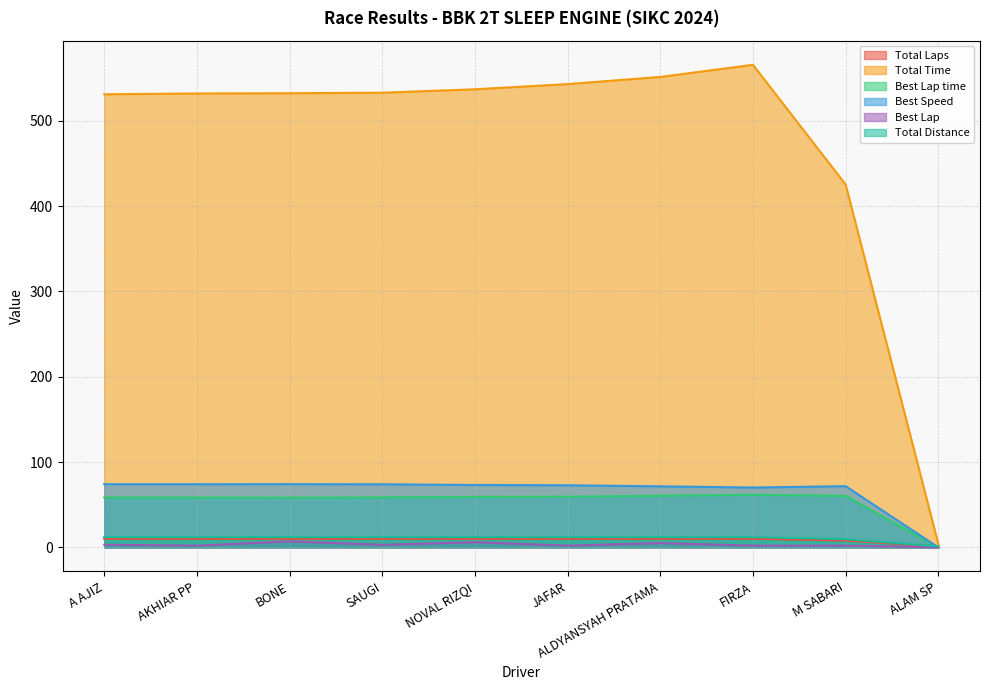

What are all the series names shown in the legend?

Total Laps, Total Time, Best Lap time, Best Speed, Best Lap, Total Distance